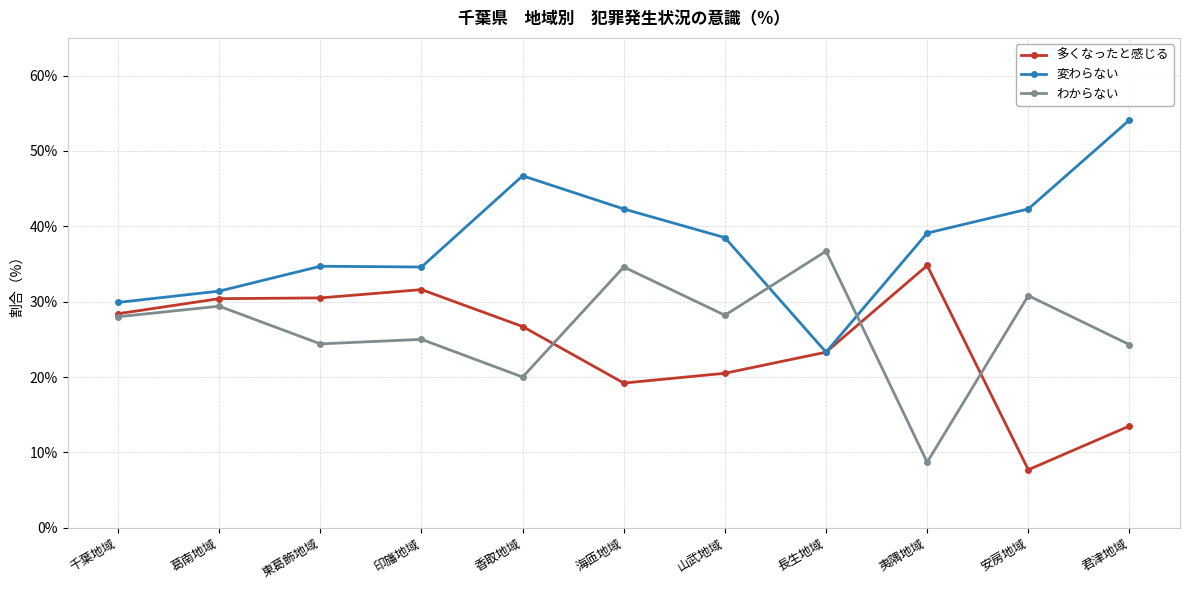

Read the 変わらない value at 安房地域.

42.3